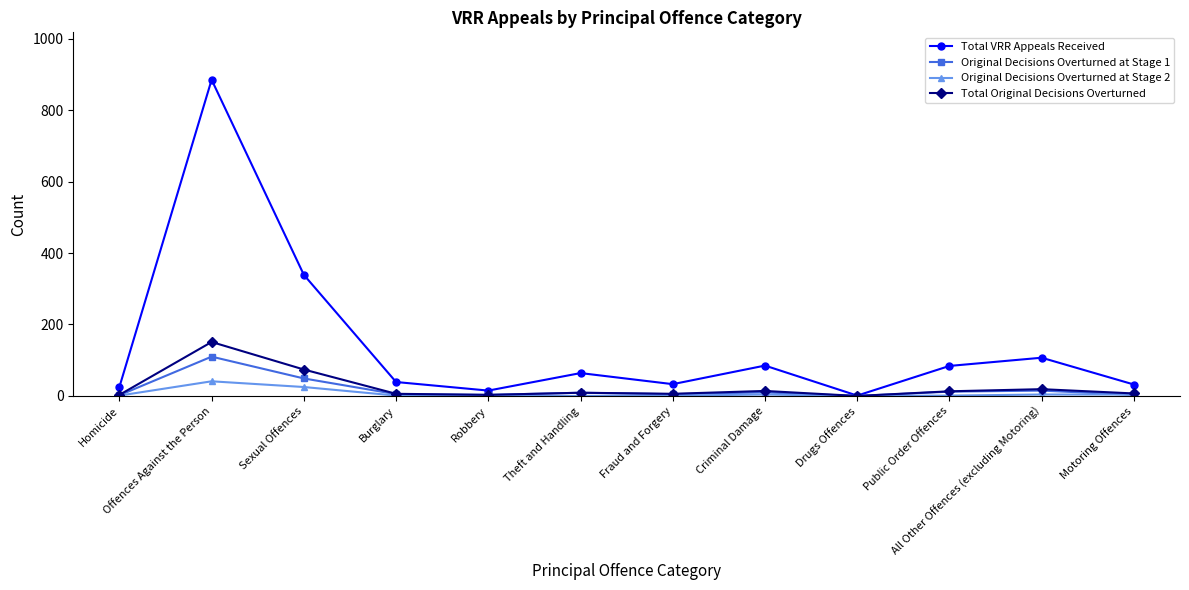

What is the difference between the highest and lowest values at All Other Offences (excluding Motoring)?

103